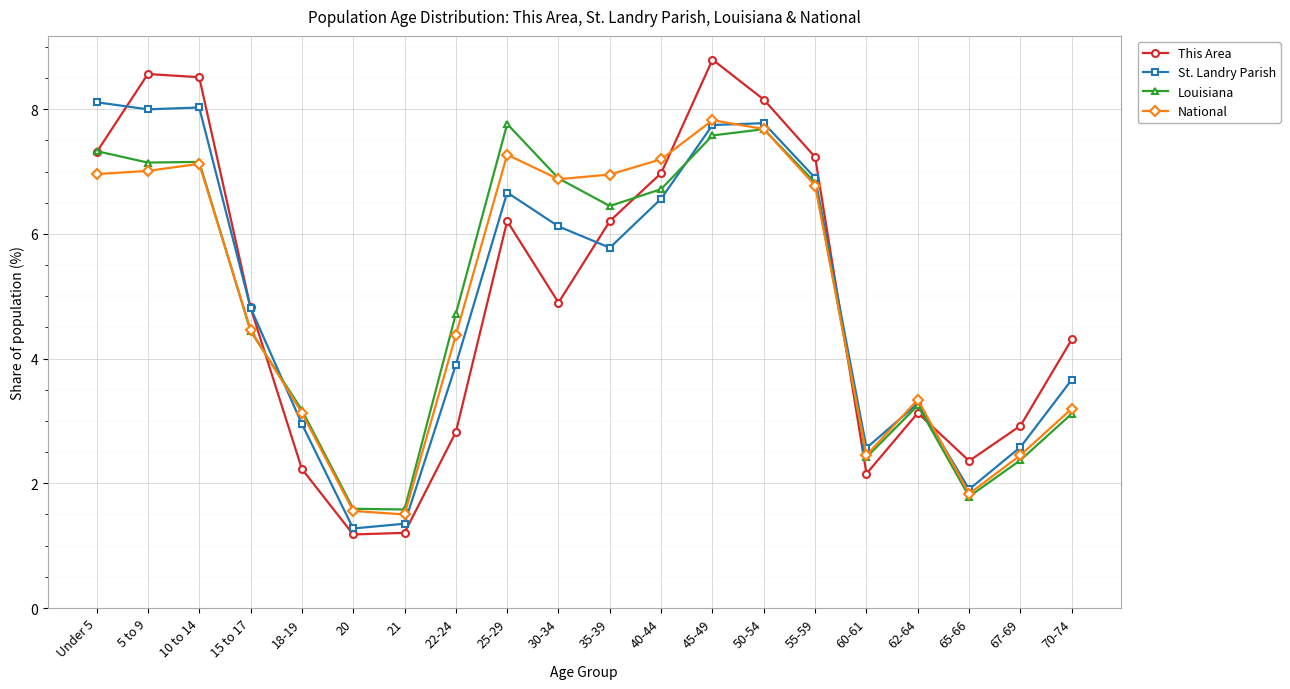

How many lines are shown in the chart?

4